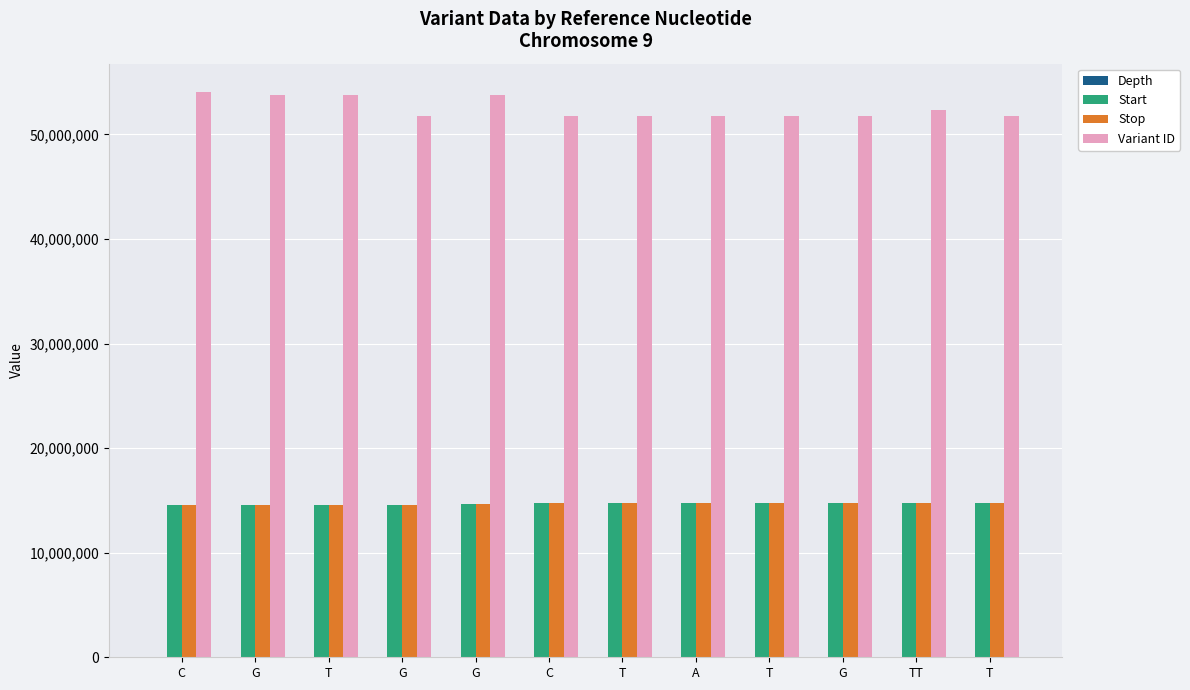

Reading left to right, extract all data points from this chart.

Depth: 22	41	46	29	14	34	35	21	7	24	16	21
Start: 14582482	14584186	14585745	14605929	14639144	14734325	14743580	14744325	14744557	14755072	14795713	14796193
Stop: 14582483	14584187	14585746	14605930	14639145	14734326	14743581	14744326	14744558	14755073	14795715	14796194
Variant ID: 54070894	53766583	53766585	51764032	53766587	51764871	51764915	51764919	51764927	51764988	52337550	51765129